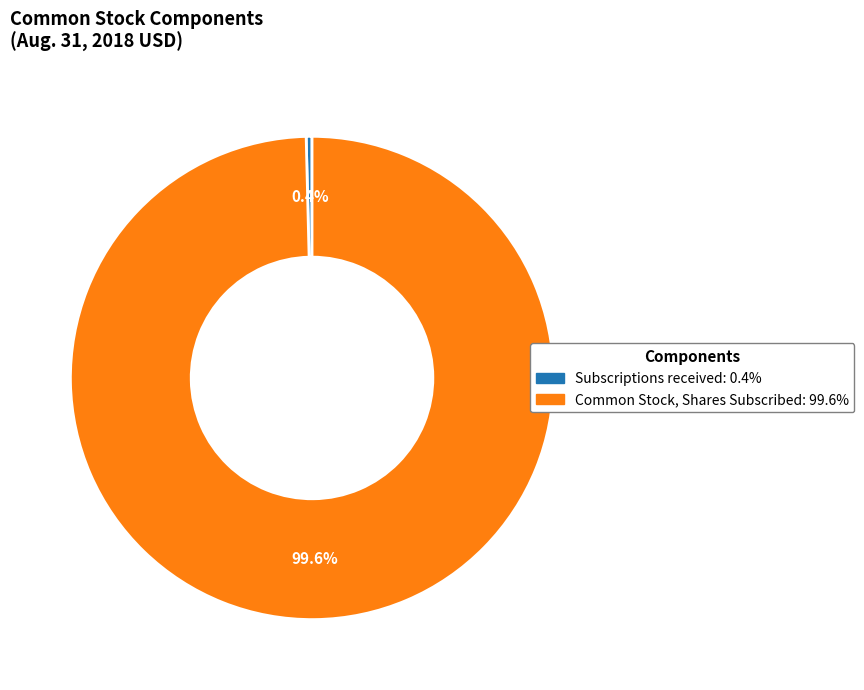

Is it true that Common Stock, Shares Subscribed is 92% of the pie?

False